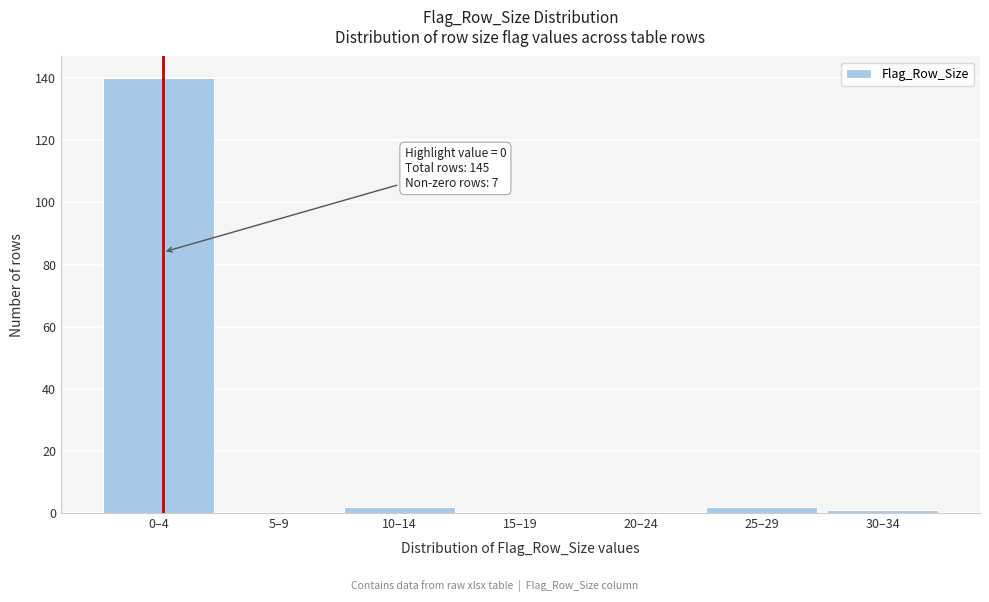

Reading left to right, extract all data points from this chart.

0–4=140	5–9=0	10–14=2	15–19=0	20–24=0	25–29=2	30–34=1